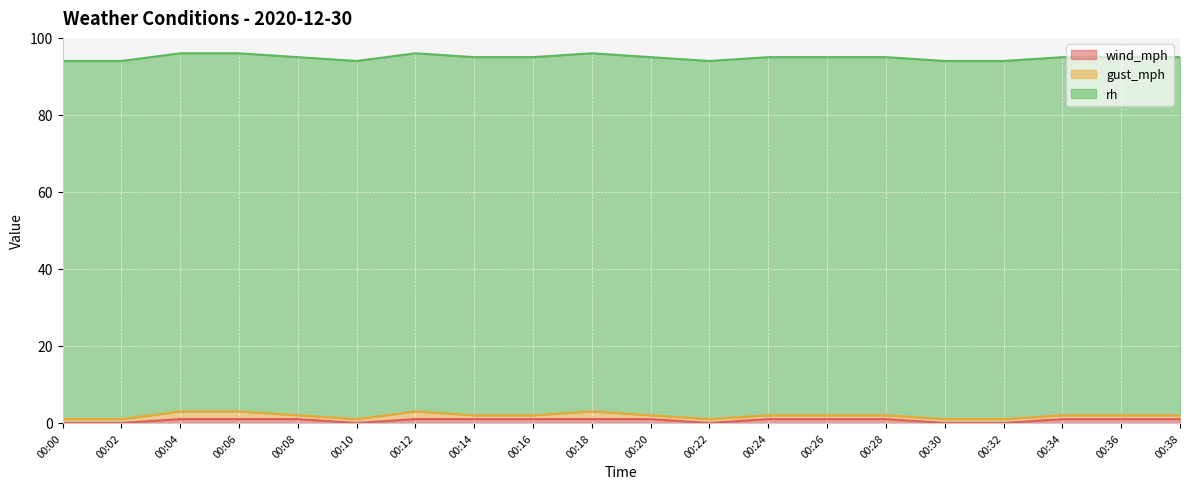

Between 00:02 and 00:24, which is larger?

00:24